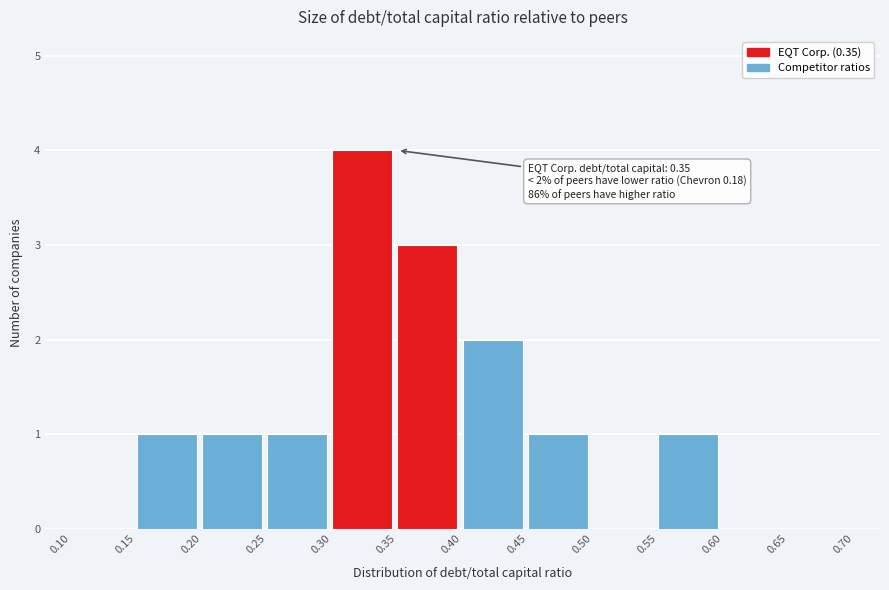

Over which range of the x-axis is the bar tallest?

0.30 to 0.35